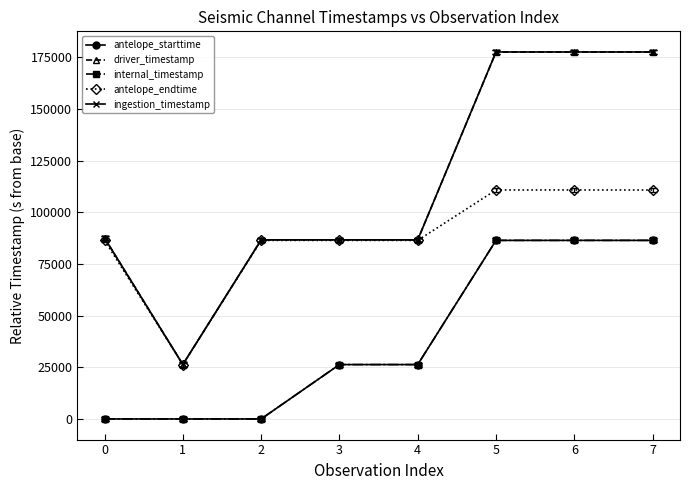

Is this an area chart (filled region under the line)?

No